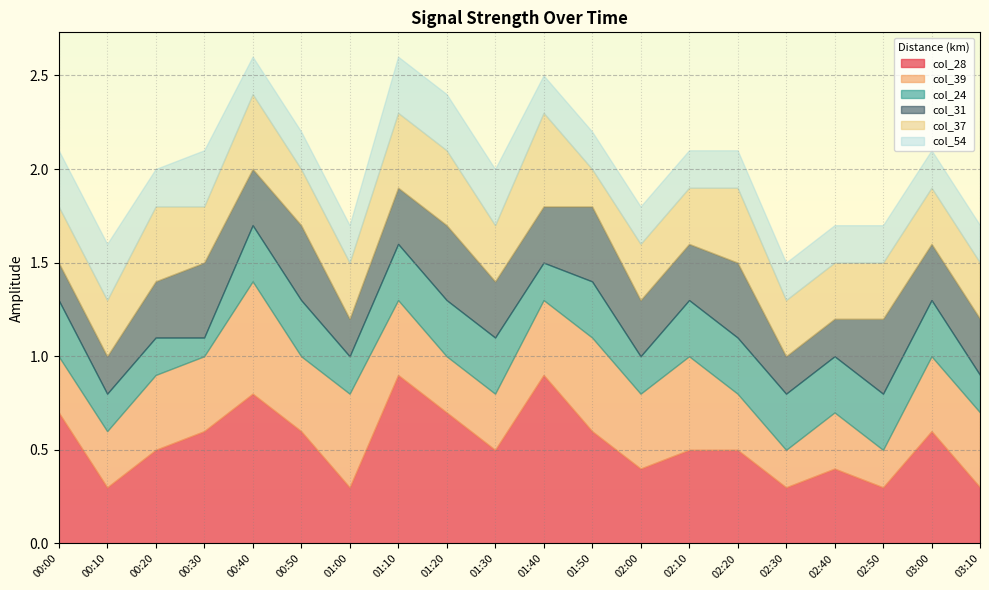

At which category is the sum across all series the highest?

00:40